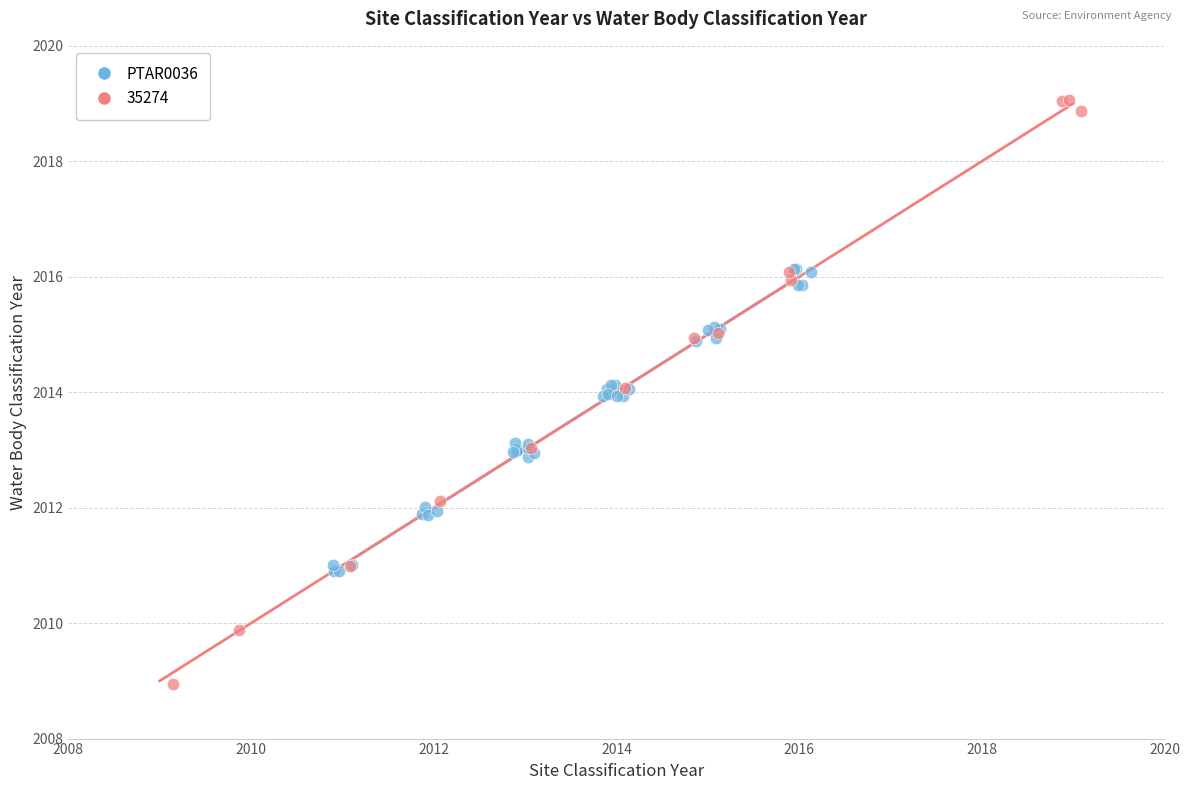

Which series reaches the minimum Y coordinate?

35274